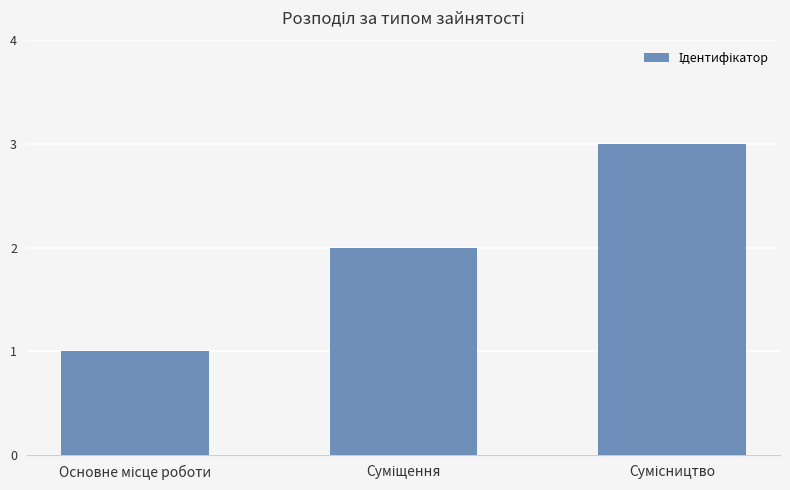

What is the maximum value shown in the chart?

3